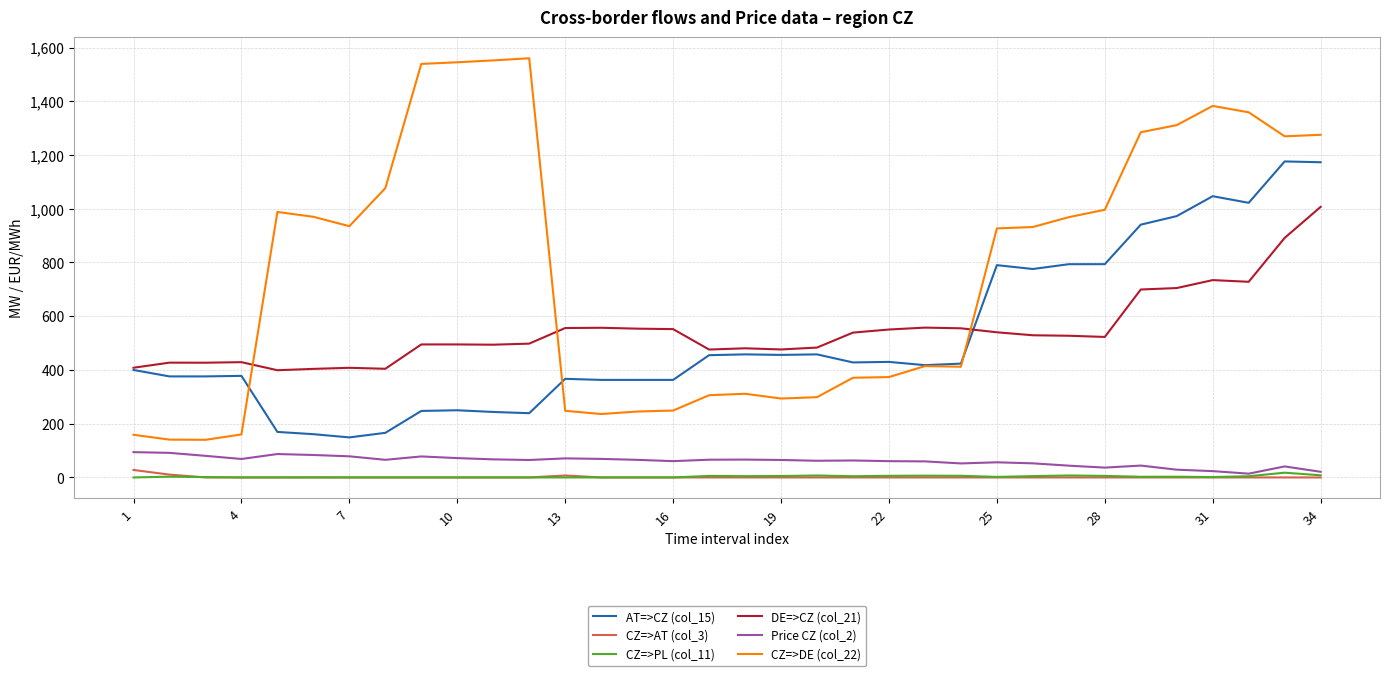

Which series has the largest total across all categories?

CZ=>DE (col_22)